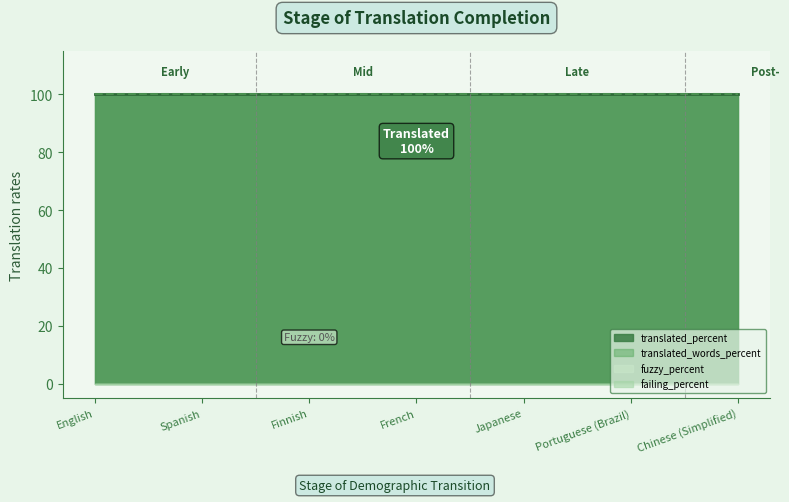

True or false: translated_percent and fuzzy_percent cross at least once.

False